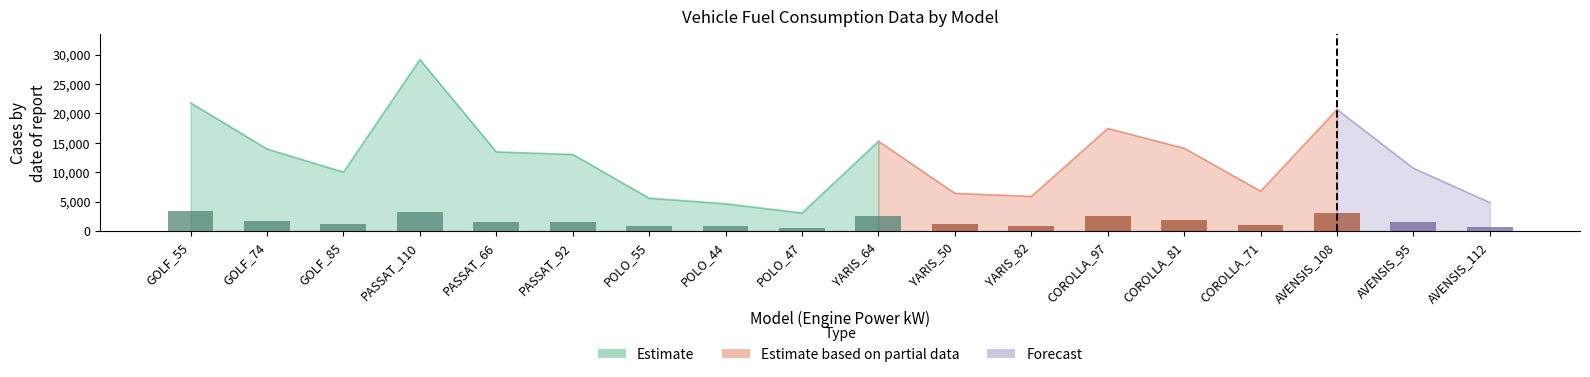

At how many categories does at least one series exceed 20416?

3